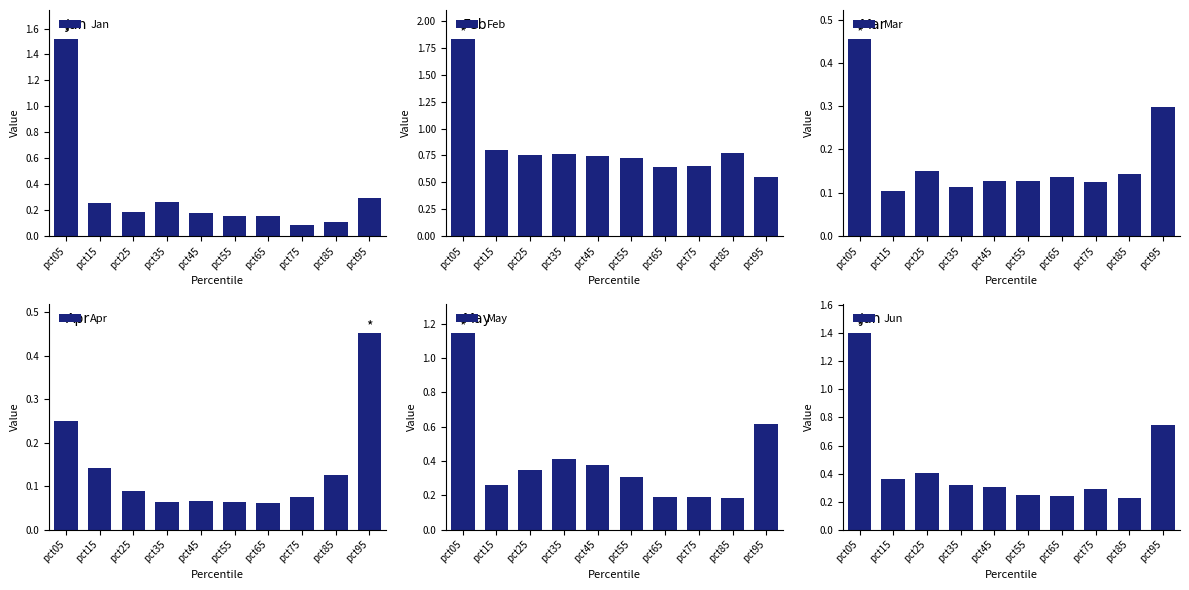

How many distinct data groups are displayed?

6